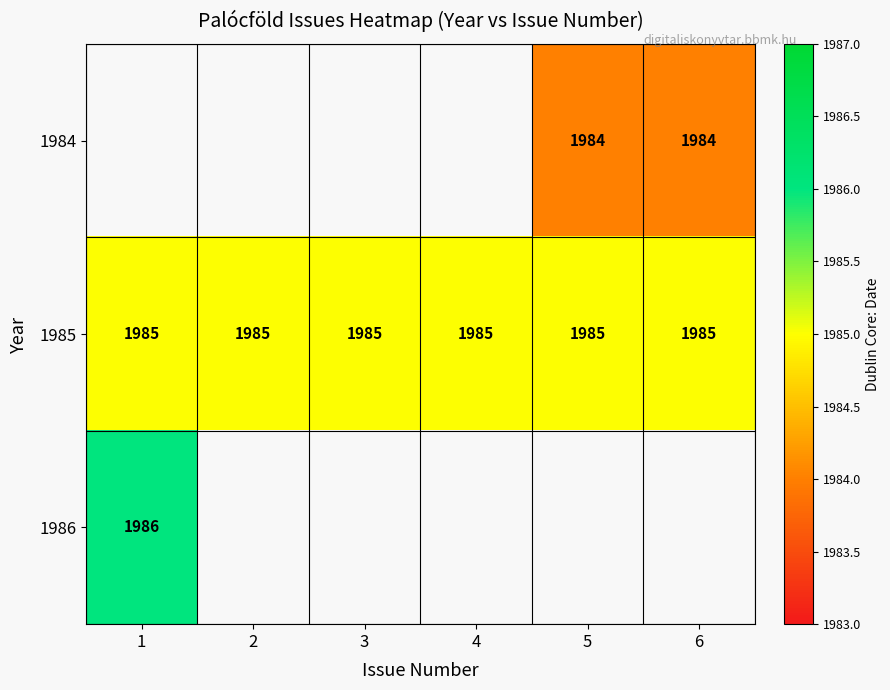

The 1985 series shows 1985 at 2. True or false?

True